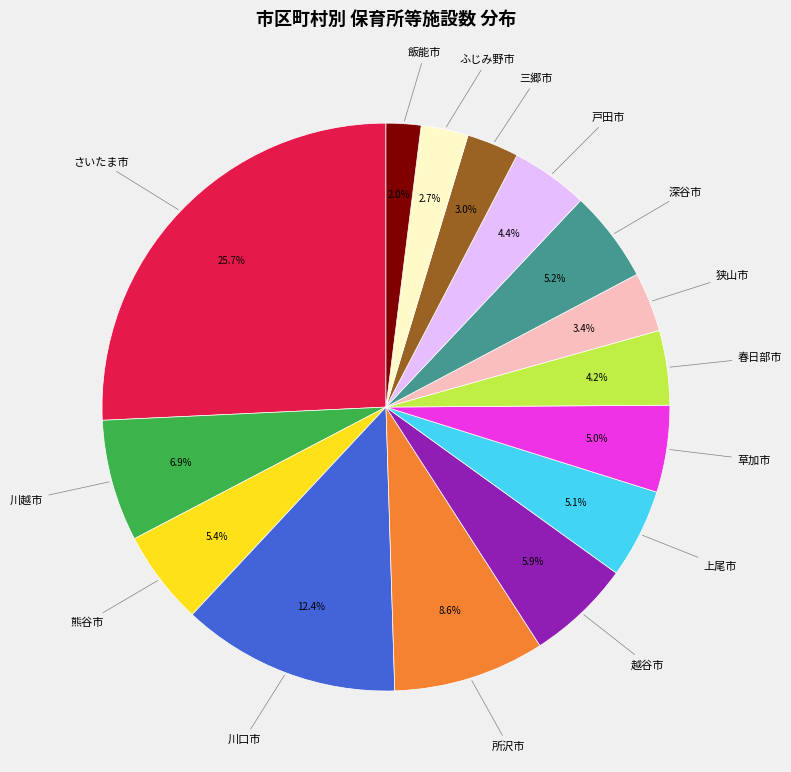

Does any single category account for the majority?

No